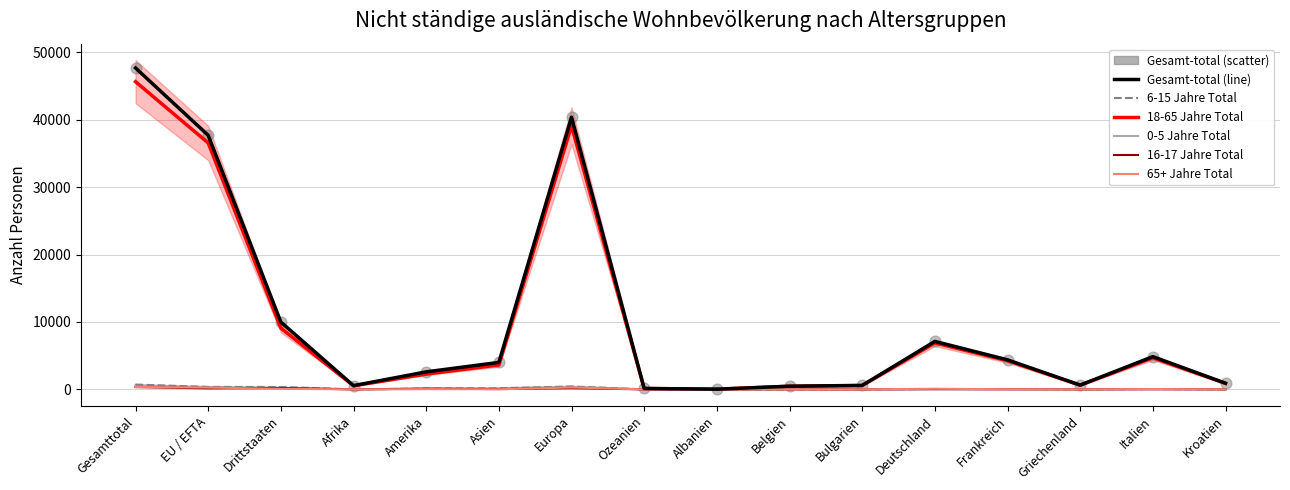

Is the value of 0-5 Jahre Total at Ozeanien greater than the value of 18-65 Jahre Total at Amerika?

No